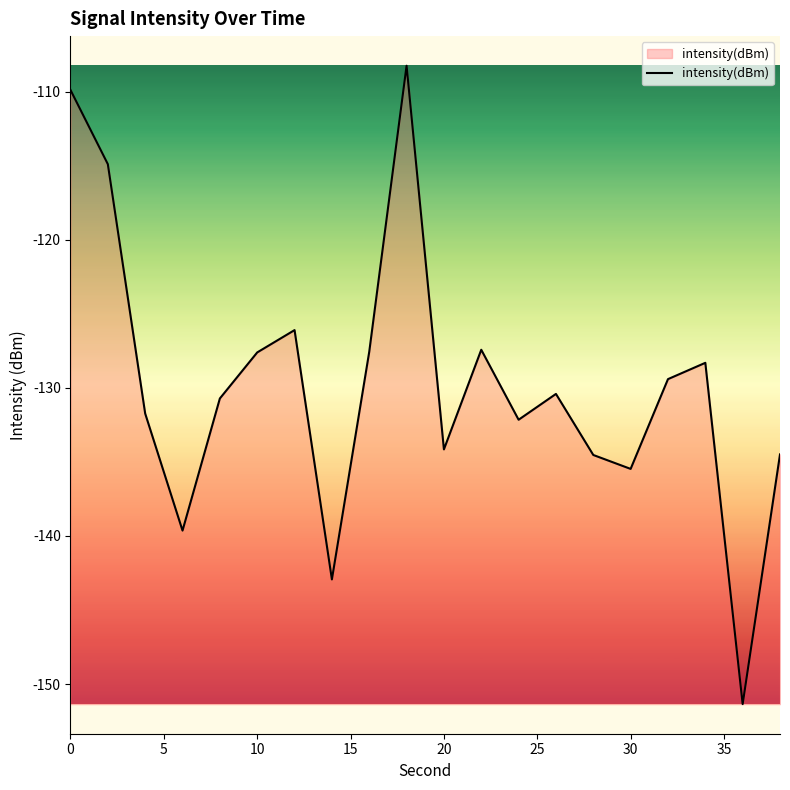

What is the difference between the maximum and minimum values?

43.1